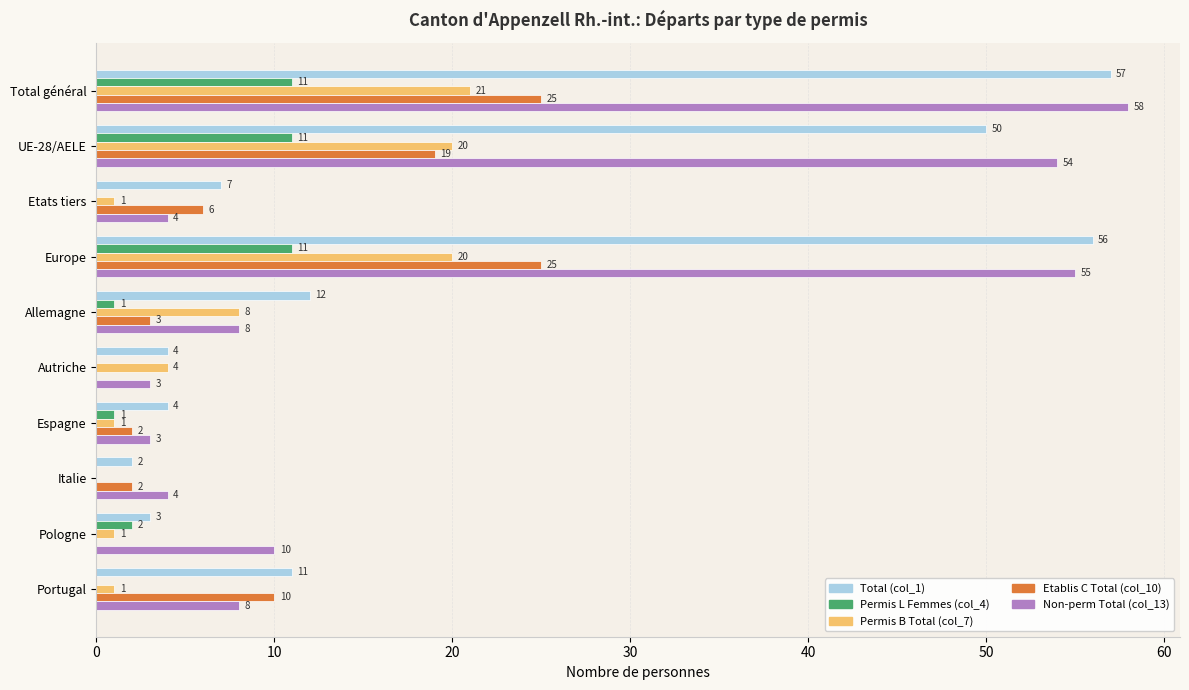

How many data points does each series have?

10